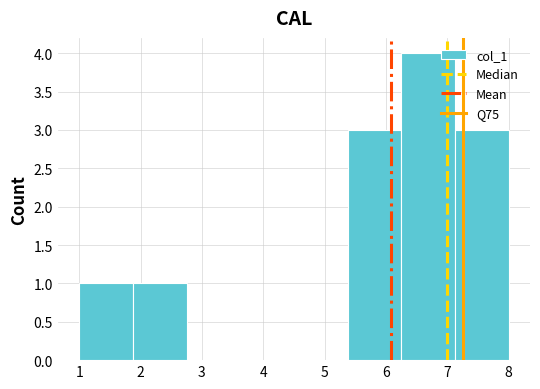

Reading left to right, transcribe this chart: for each bar, give the range it covers on the x-axis and its height. Neither the bar edges nor the heights are printed on the chart, so give them approximately, as read against the axes.

1.0 to 1.9: 1
1.9 to 2.8: 1
2.8 to 3.6: 0
3.6 to 4.5: 0
4.5 to 5.4: 0
5.4 to 6.3: 3
6.3 to 7.1: 4
7.1 to 8.0: 3